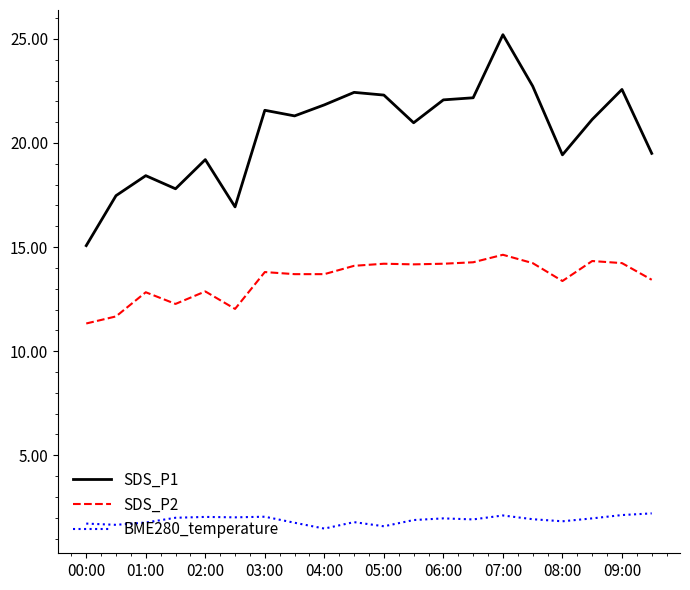

List the series in order of their overall mean, highest first.

SDS_P1, SDS_P2, BME280_temperature